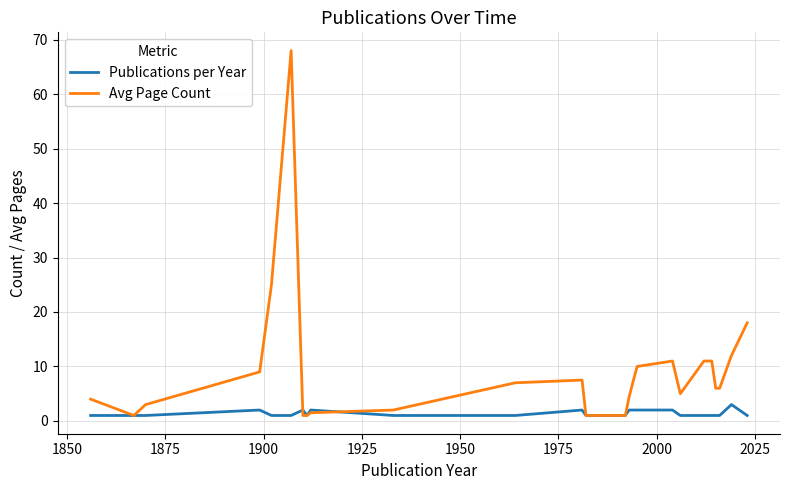

What is the minimum value for Publications per Year?

1.0